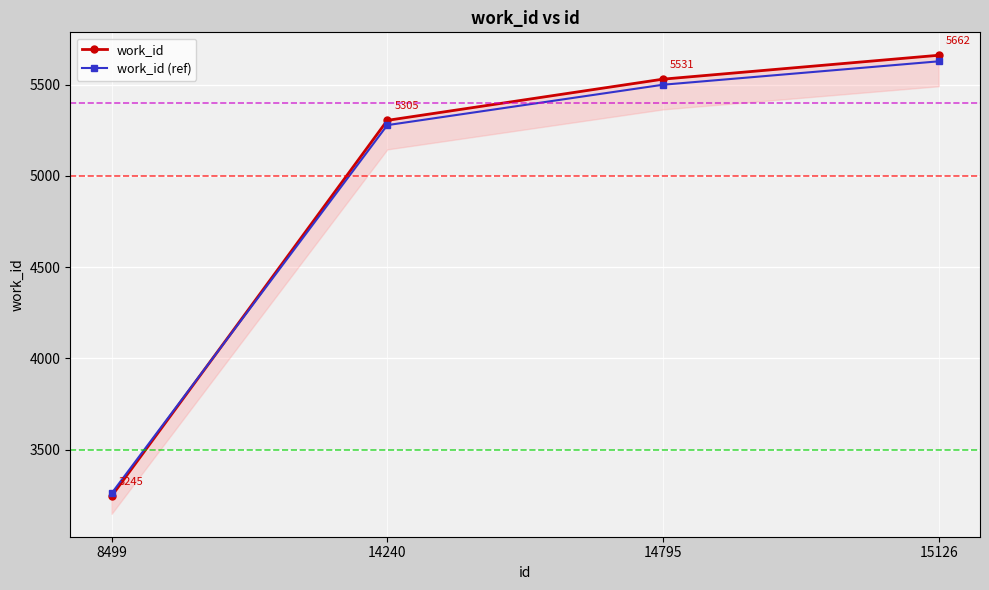

List the series in order of their overall mean, highest first.

work_id, work_id (ref)